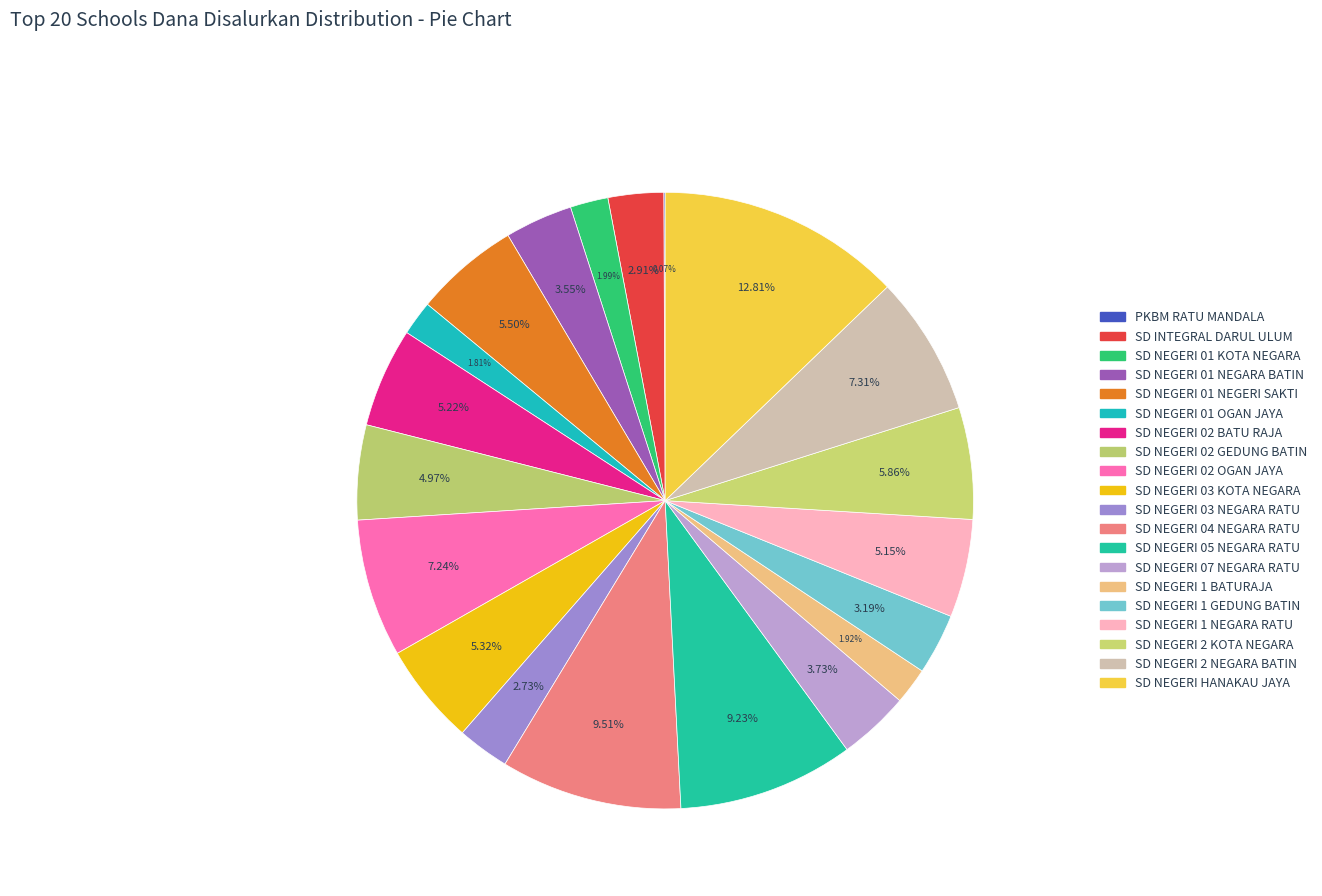

How many segments does this pie chart have?

20